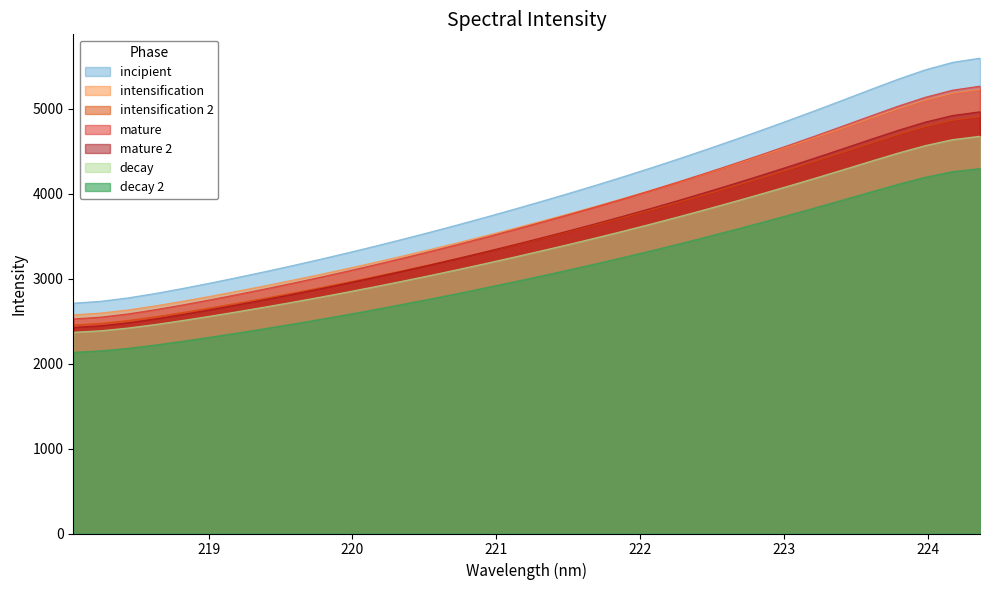

Which series has the largest total across all categories?

incipient